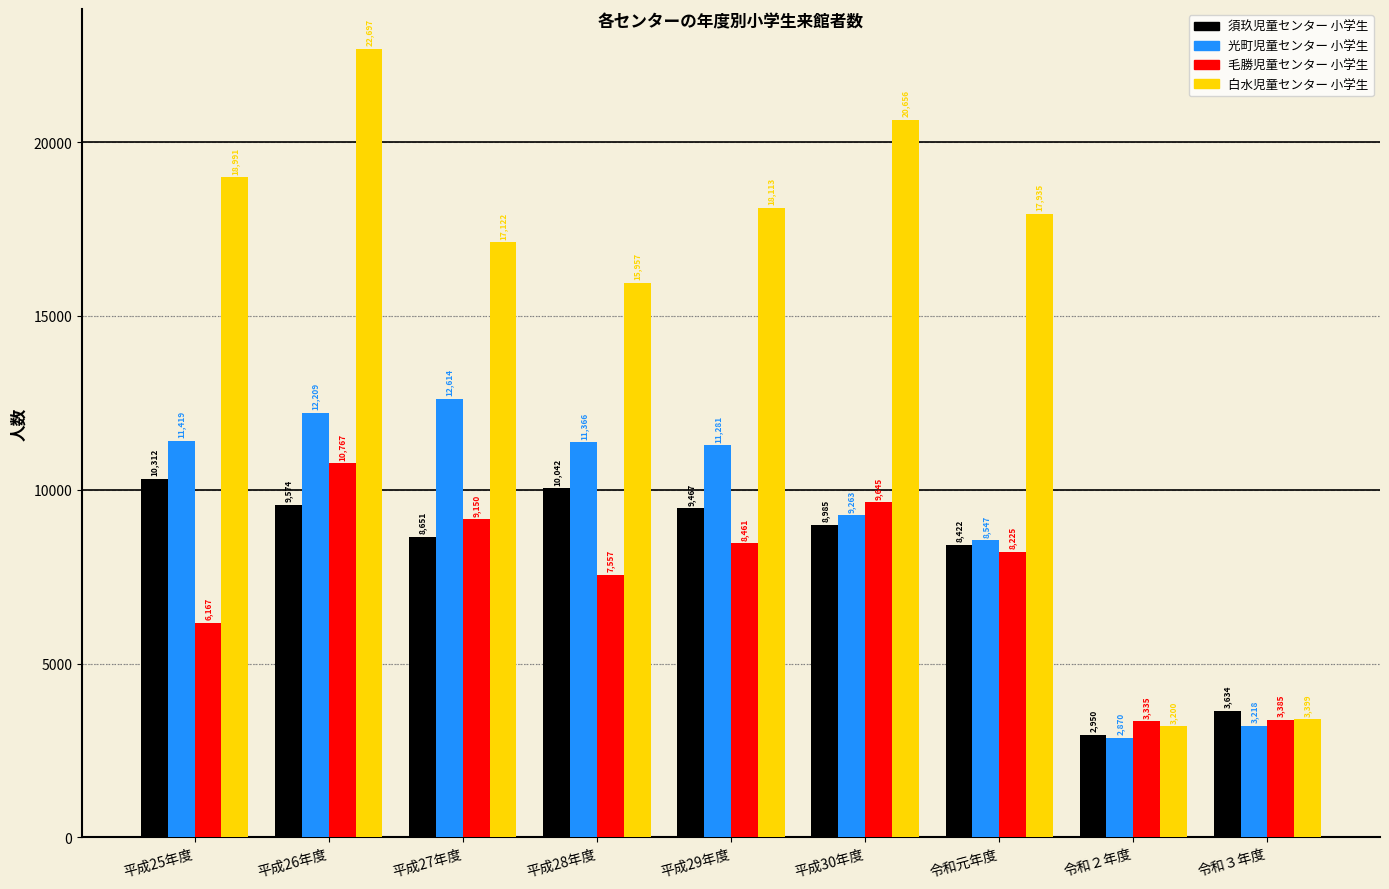

Reading left to right, extract all data points from this chart.

須玖児童センター 小学生: 平成25年度=10312	平成26年度=9574	平成27年度=8651	平成28年度=10042	平成29年度=9467	平成30年度=8985	令和元年度=8422	令和２年度=2950	令和３年度=3634
光町児童センター 小学生: 平成25年度=11419	平成26年度=12209	平成27年度=12614	平成28年度=11366	平成29年度=11281	平成30年度=9263	令和元年度=8547	令和２年度=2870	令和３年度=3218
毛勝児童センター 小学生: 平成25年度=6167	平成26年度=10767	平成27年度=9150	平成28年度=7557	平成29年度=8461	平成30年度=9645	令和元年度=8225	令和２年度=3335	令和３年度=3385
白水児童センター 小学生: 平成25年度=18991	平成26年度=22697	平成27年度=17122	平成28年度=15957	平成29年度=18113	平成30年度=20656	令和元年度=17935	令和２年度=3200	令和３年度=3399